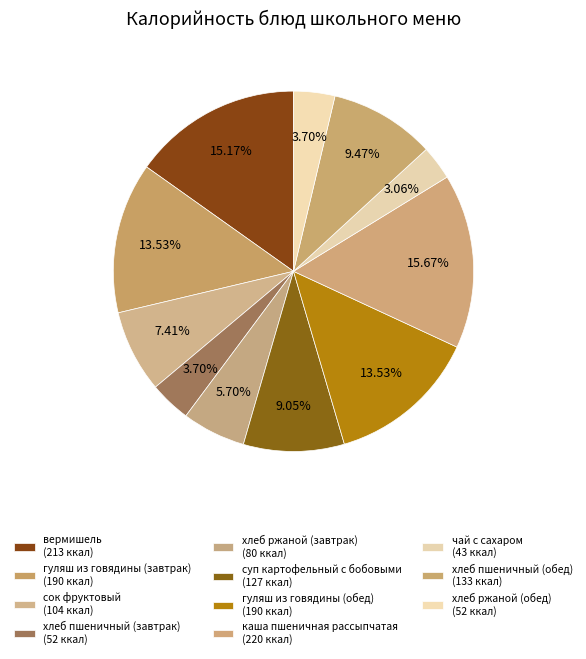

To the nearest percent, what is the average slice percentage?

9%